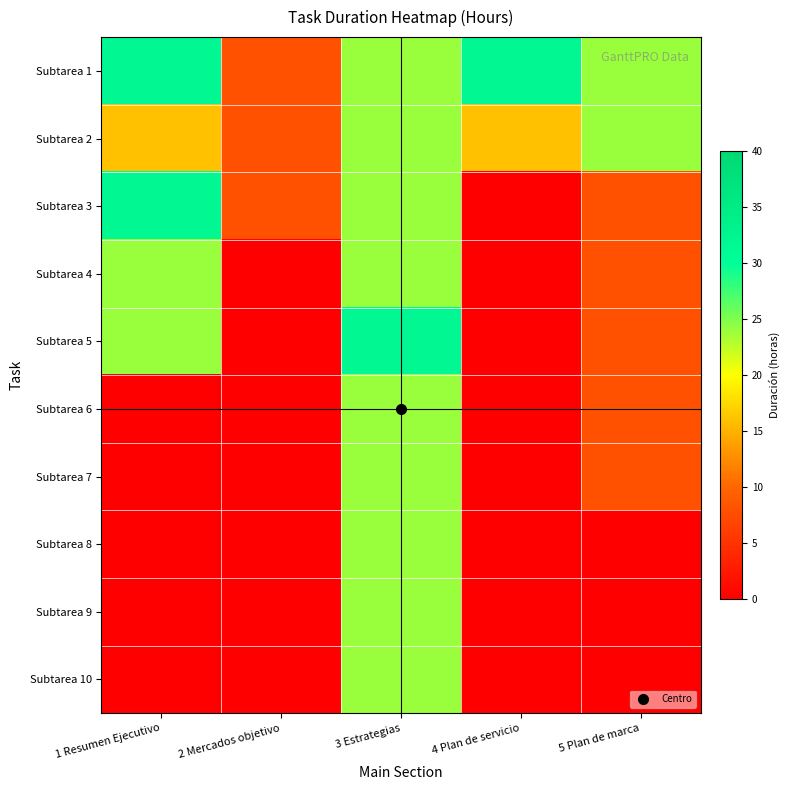

Reading right to left, extract all data points from this chart.

Subtarea 1: 5 Plan de marca=24	4 Plan de servicio=32	3 Estrategias=24	2 Mercados objetivo=8	1 Resumen Ejecutivo=32
Subtarea 2: 5 Plan de marca=24	4 Plan de servicio=16	3 Estrategias=24	2 Mercados objetivo=8	1 Resumen Ejecutivo=16
Subtarea 3: 5 Plan de marca=8	4 Plan de servicio=0	3 Estrategias=24	2 Mercados objetivo=8	1 Resumen Ejecutivo=32
Subtarea 4: 5 Plan de marca=8	4 Plan de servicio=0	3 Estrategias=24	2 Mercados objetivo=0	1 Resumen Ejecutivo=24
Subtarea 5: 5 Plan de marca=8	4 Plan de servicio=0	3 Estrategias=32	2 Mercados objetivo=0	1 Resumen Ejecutivo=24
Subtarea 6: 5 Plan de marca=8	4 Plan de servicio=0	3 Estrategias=24	2 Mercados objetivo=0	1 Resumen Ejecutivo=0
Subtarea 7: 5 Plan de marca=8	4 Plan de servicio=0	3 Estrategias=24	2 Mercados objetivo=0	1 Resumen Ejecutivo=0
Subtarea 8: 5 Plan de marca=0	4 Plan de servicio=0	3 Estrategias=24	2 Mercados objetivo=0	1 Resumen Ejecutivo=0
Subtarea 9: 5 Plan de marca=0	4 Plan de servicio=0	3 Estrategias=24	2 Mercados objetivo=0	1 Resumen Ejecutivo=0
Subtarea 10: 5 Plan de marca=0	4 Plan de servicio=0	3 Estrategias=24	2 Mercados objetivo=0	1 Resumen Ejecutivo=0